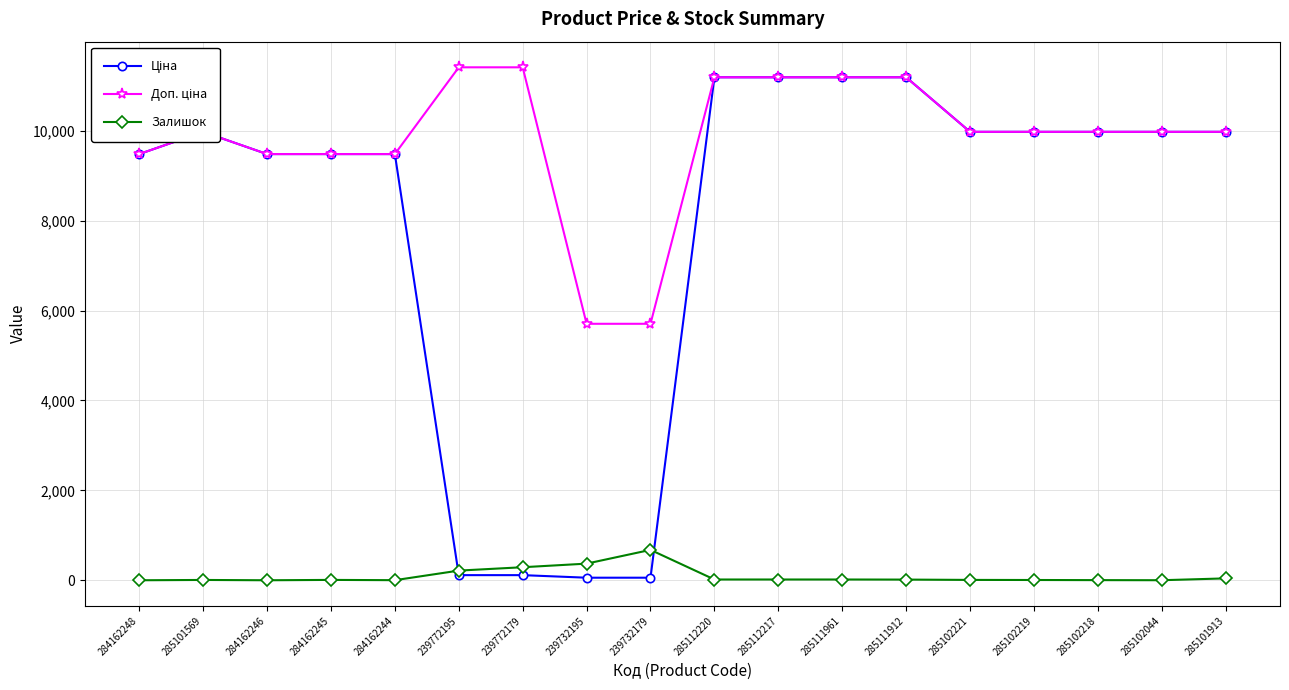

True or false: Залишок has a value of 7.0 at 285101569.

True